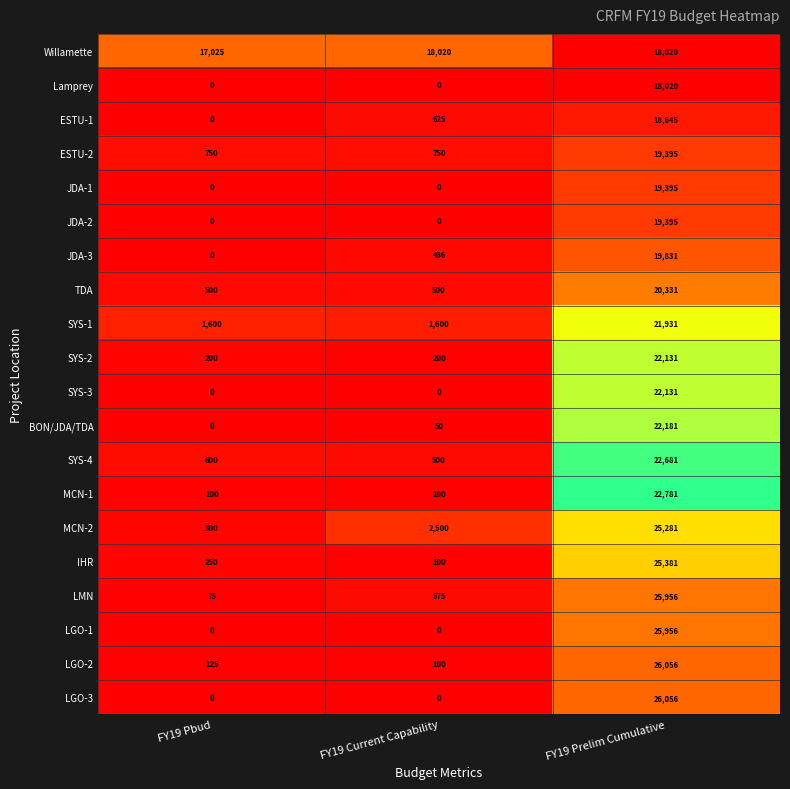

Read the JDA-1 value at FY19 Prelim Cumulative, to the nearest 50.

19400